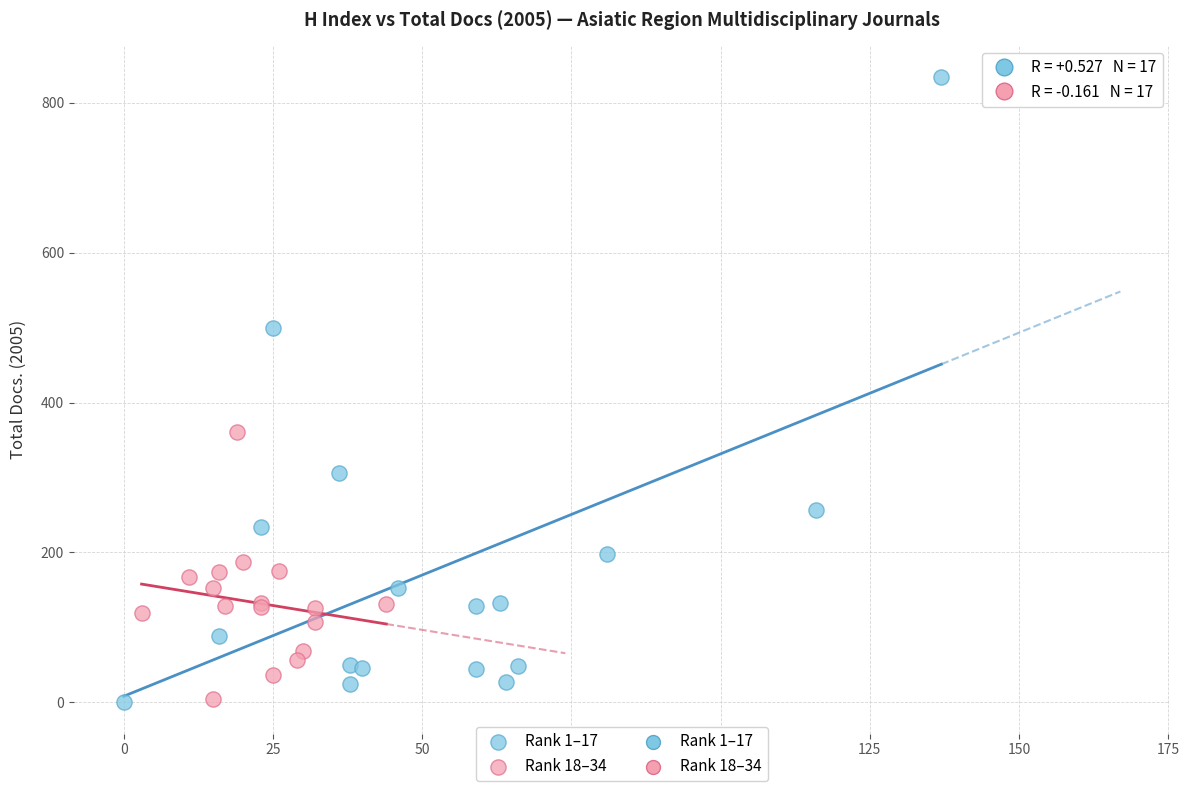

Which series reaches the maximum Y coordinate?

Rank 1–17